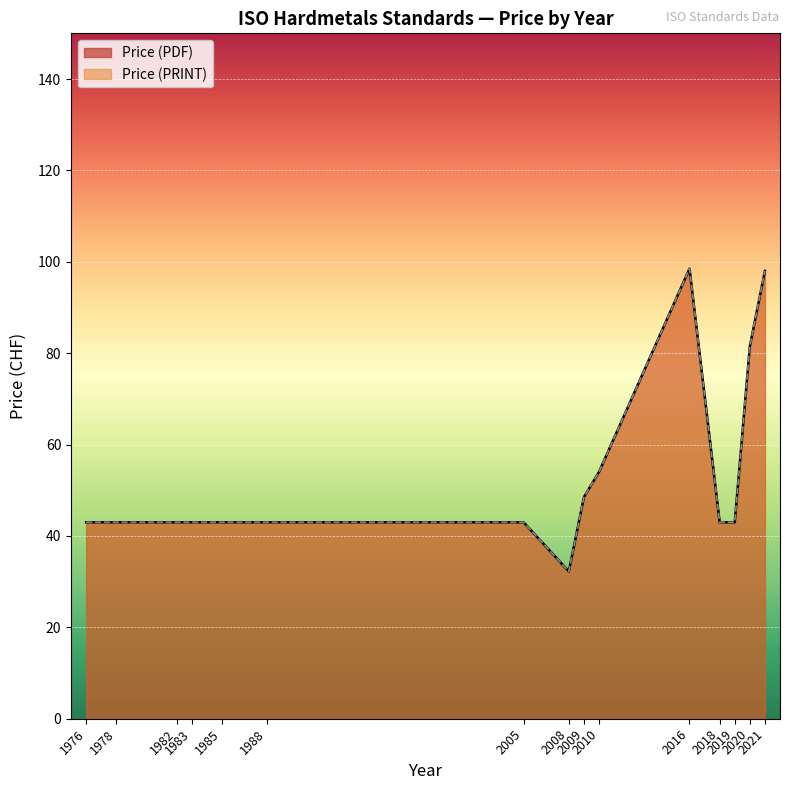

True or false: Price (PRINT) and Price (PDF) cross at least once.

False